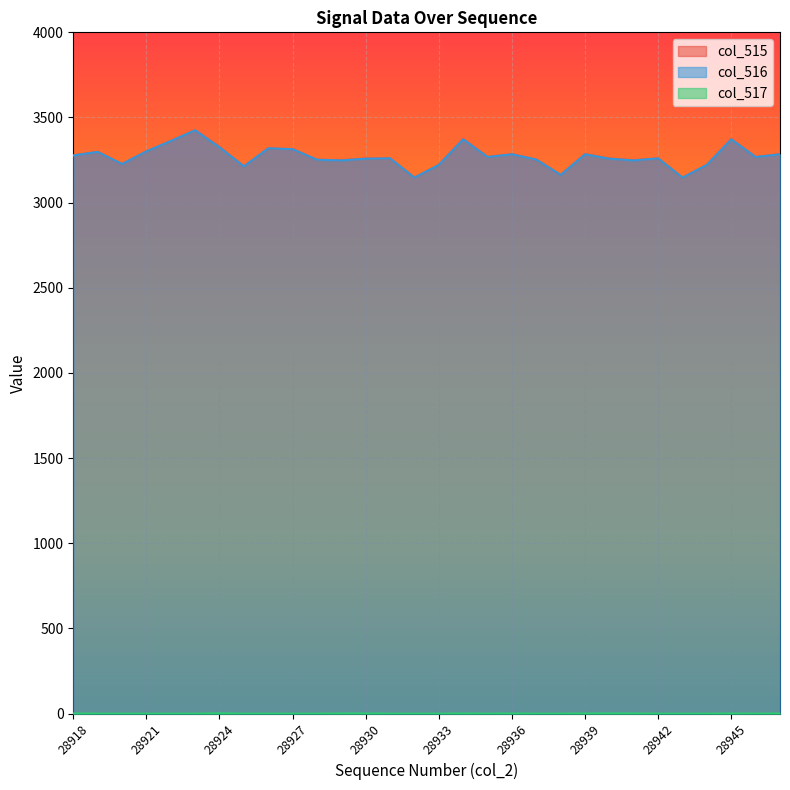

Reading left to right, list all the values displayed in this chart.

col_515: 28918=3278	28919=3298	28920=3227	28921=3301	28922=3362	28923=3425	28924=3327	28925=3213	28926=3319	28927=3314	28928=3252	28929=3249	28930=3259	28931=3260	28932=3147	28933=3222	28934=3373	28935=3268	28936=3285	28937=3253	28938=3163	28939=3285	28940=3259	28941=3249	28942=3260	28943=3147	28944=3222	28945=3373	28946=3268	28947=3285
col_516: 28918=3277	28919=3298	28920=3227	28921=3301	28922=3362	28923=3425	28924=3325	28925=3213	28926=3319	28927=3314	28928=3252	28929=3248	28930=3258	28931=3260	28932=3147	28933=3222	28934=3372	28935=3268	28936=3284	28937=3253	28938=3163	28939=3284	28940=3258	28941=3248	28942=3260	28943=3147	28944=3222	28945=3372	28946=3268	28947=3284
col_517: 28918=1	28919=0	28920=0	28921=0	28922=0	28923=0	28924=2	28925=0	28926=0	28927=0	28928=0	28929=1	28930=1	28931=0	28932=0	28933=0	28934=1	28935=0	28936=1	28937=0	28938=0	28939=1	28940=1	28941=1	28942=0	28943=0	28944=0	28945=1	28946=0	28947=1